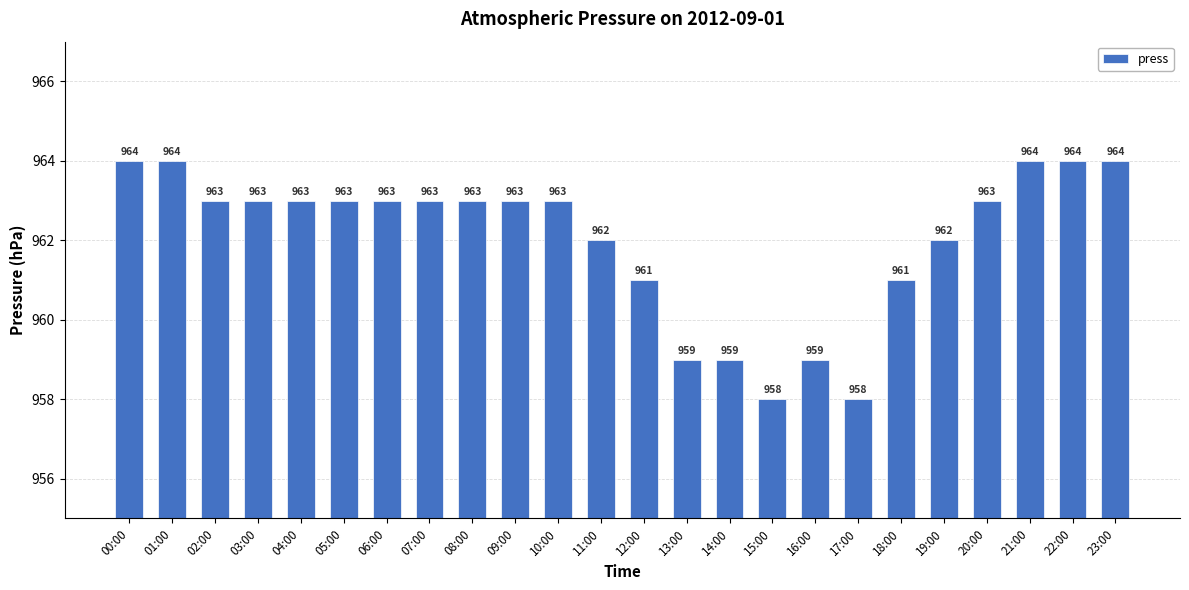

What is the greatest value displayed?

964